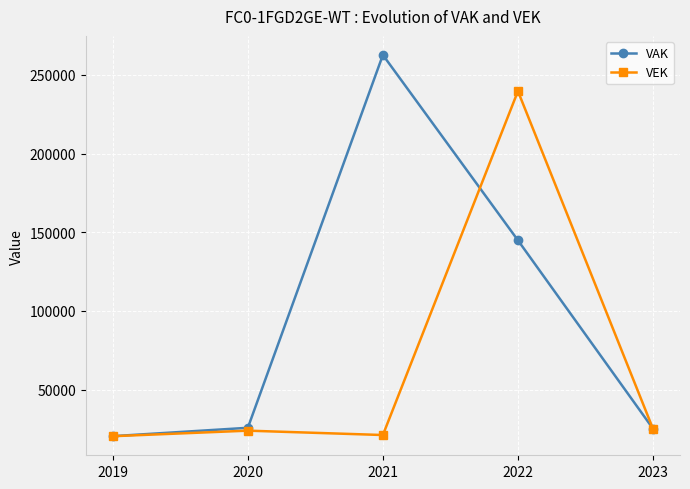

What are all the series names shown in the legend?

VAK, VEK